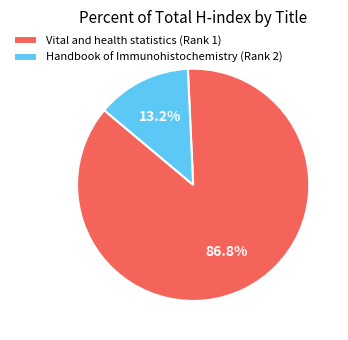

Which category has the smallest portion of the pie?

Handbook of Immunohistochemistry (Rank 2)